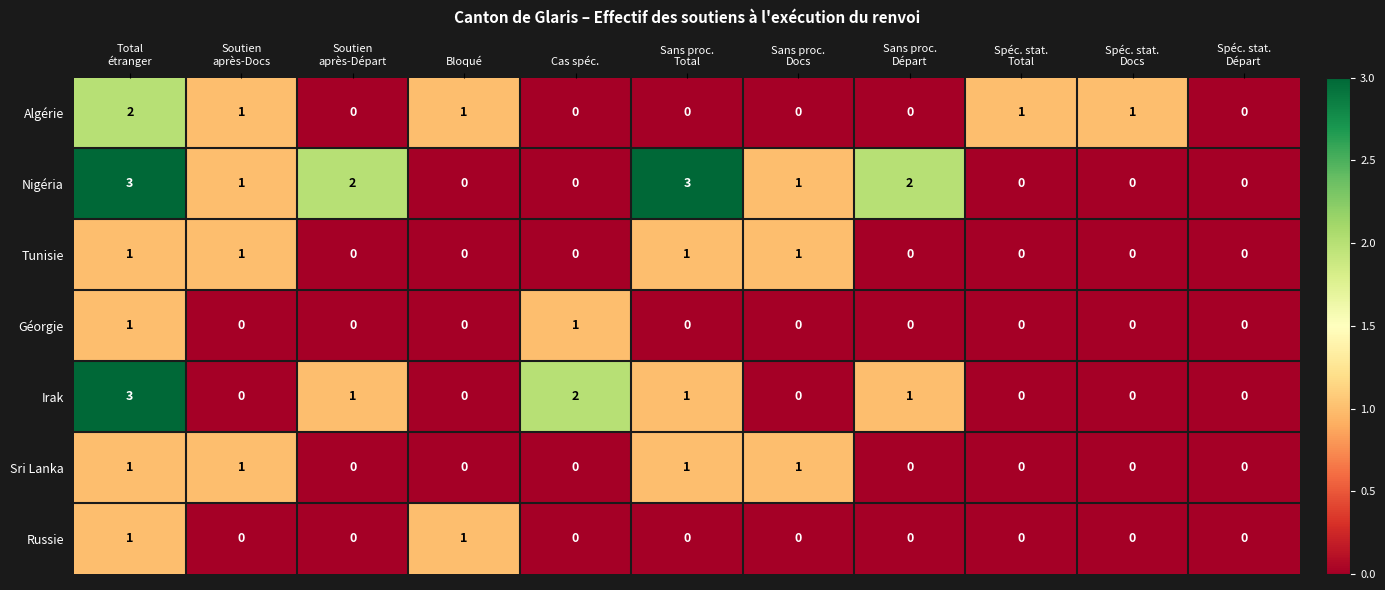

Count the Irak values in the range 0 to 1.

9